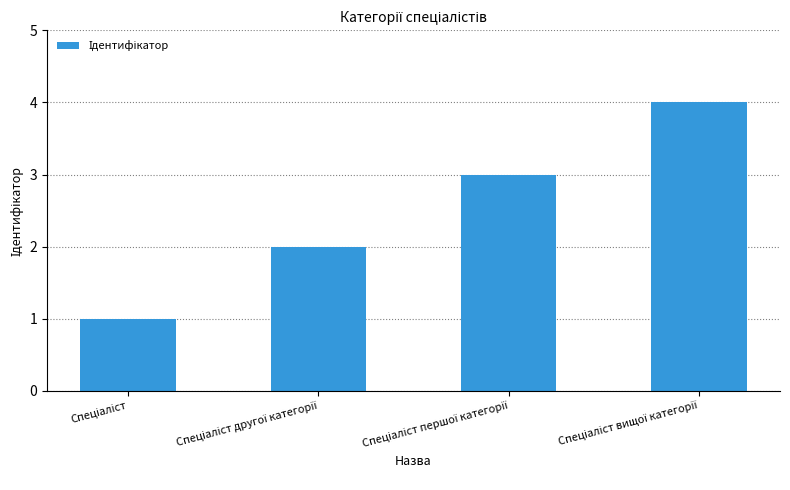

What is the greatest value displayed?

4